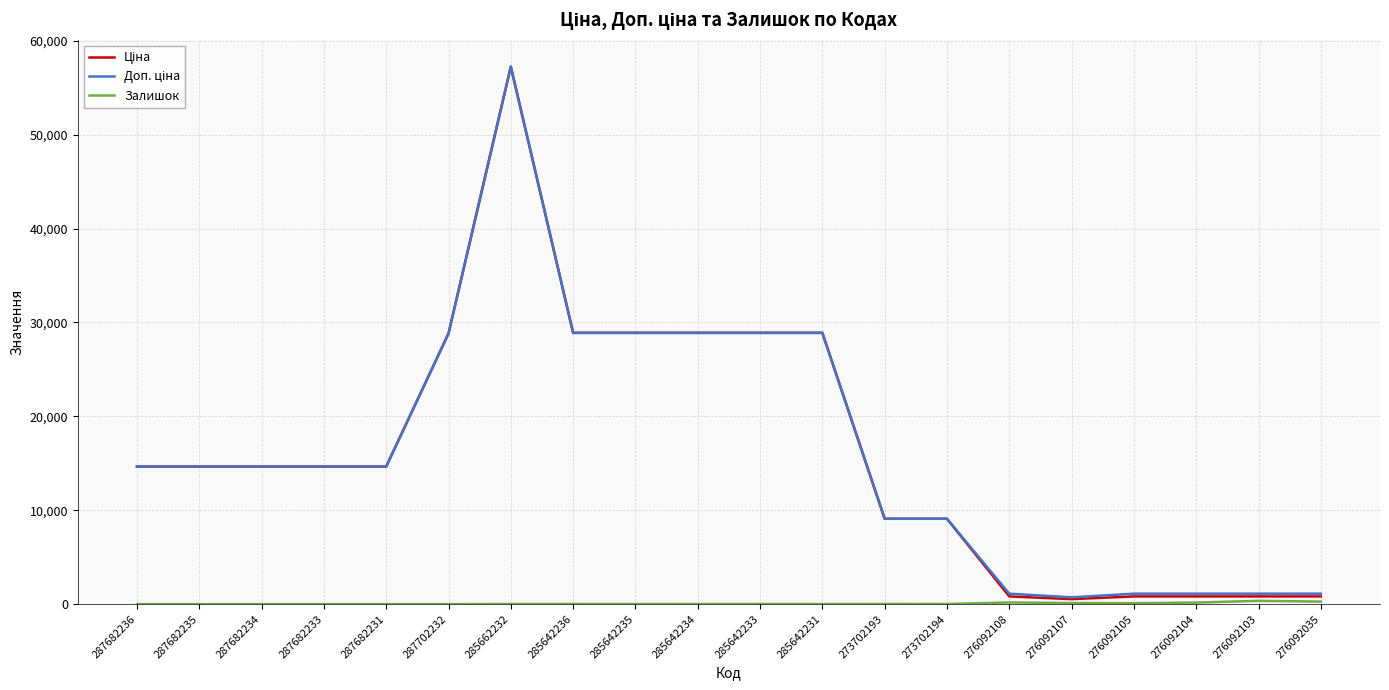

Is this an area chart (filled region under the line)?

No